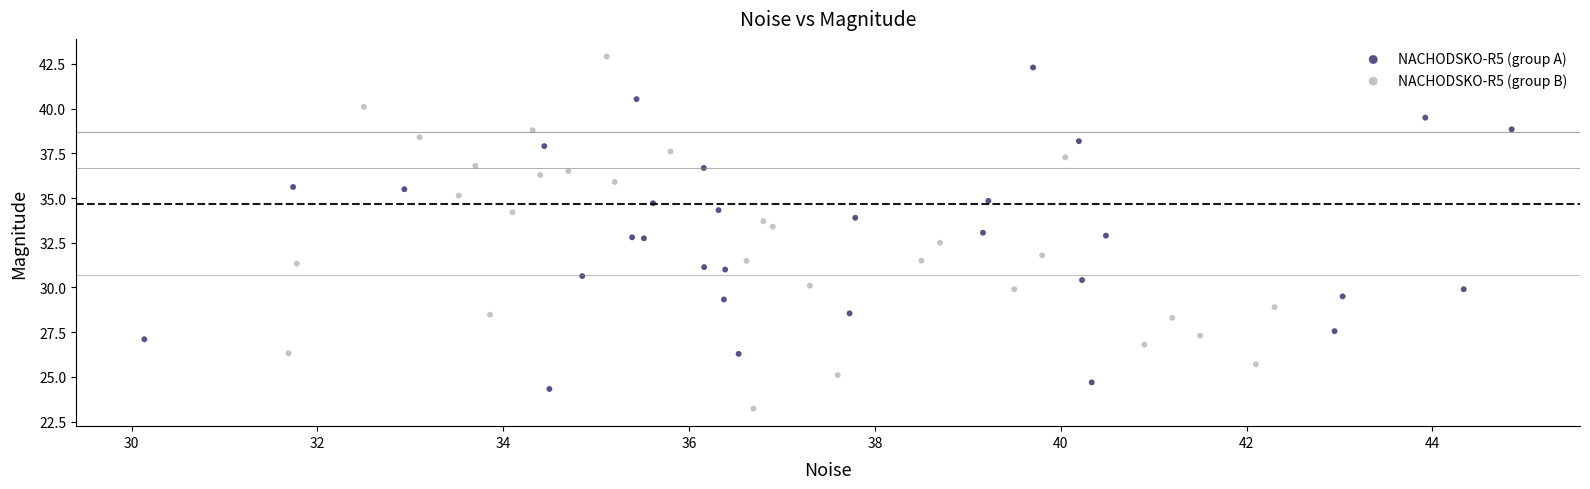

Which series reaches the minimum Y coordinate?

NACHODSKO-R5 (group B)